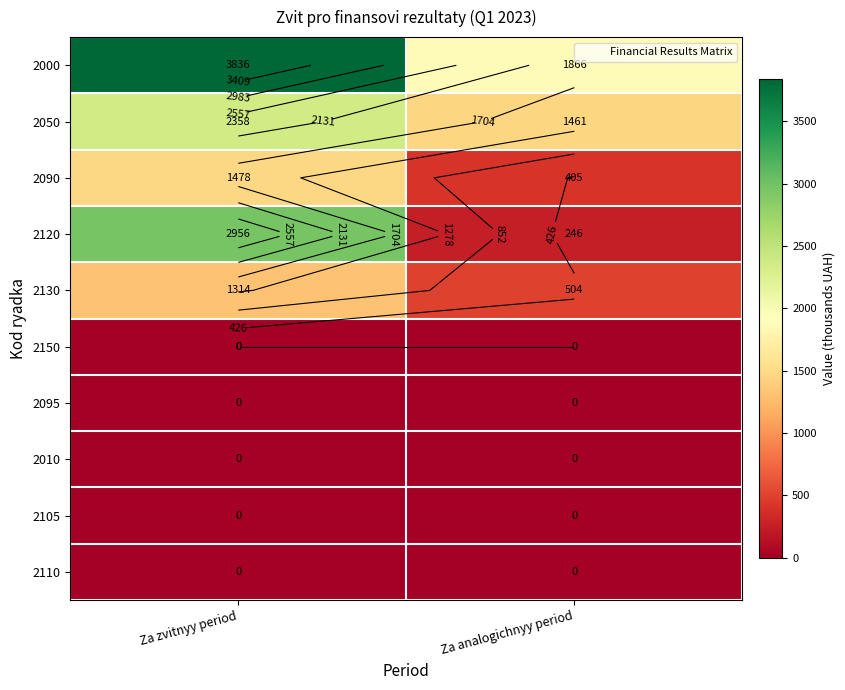

Which series has the largest total across all categories?

2000